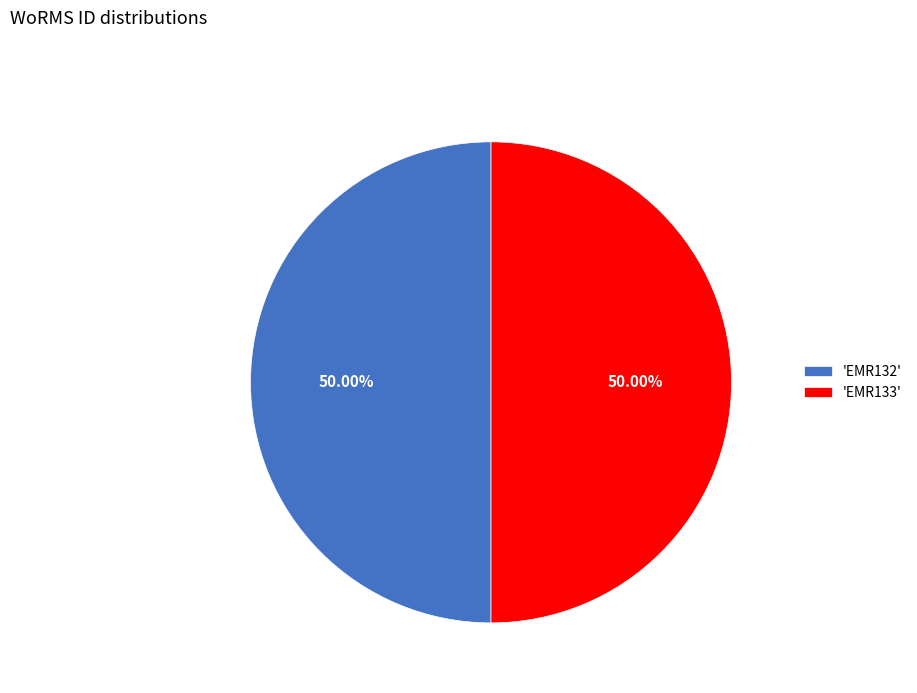

Is the sum of 'EMR132' and 'EMR133' greater than half?

Yes